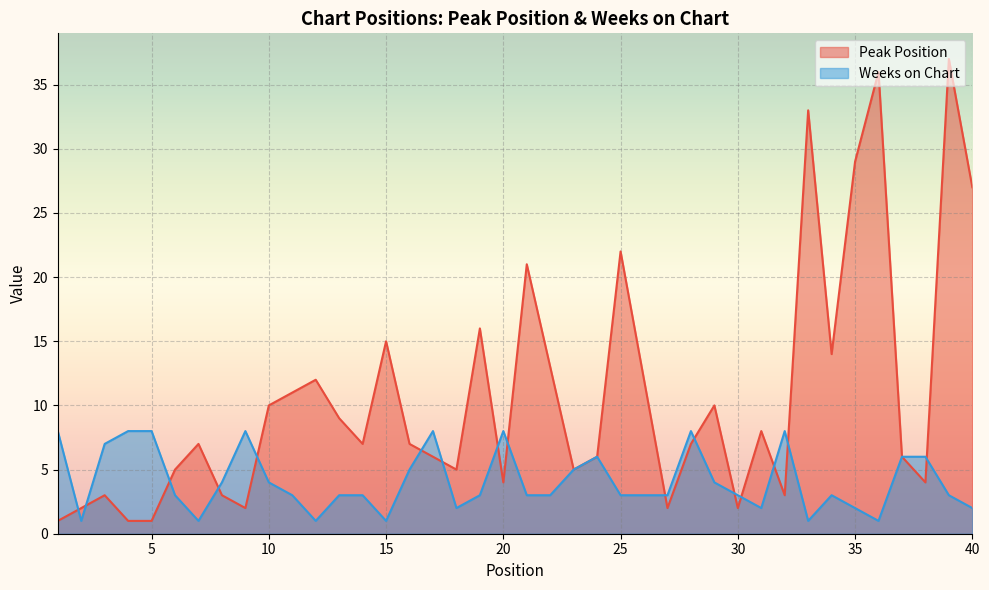

What are all the series names shown in the legend?

Peak Position, Weeks on Chart